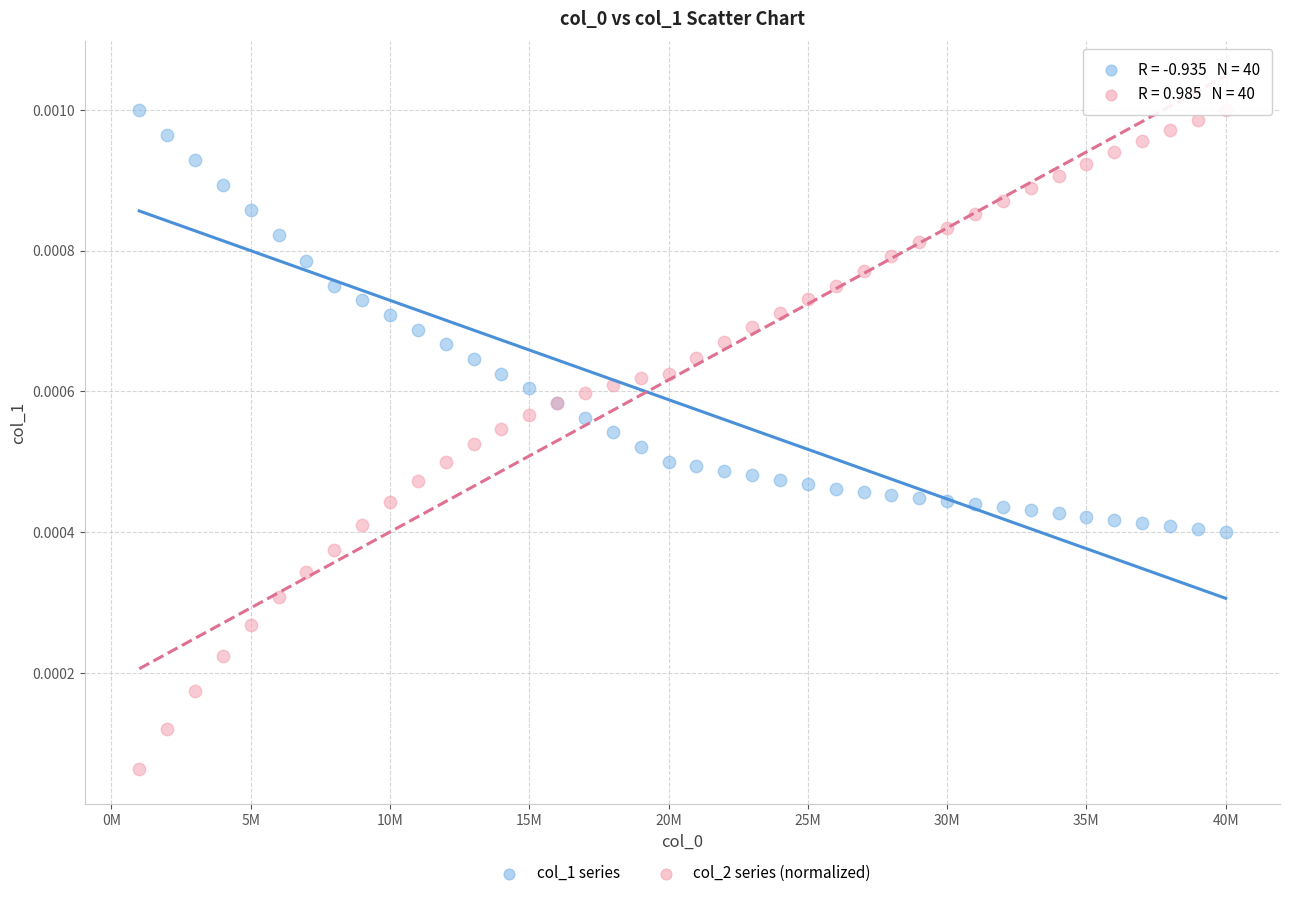

What is the X range (max minus min) for the scatter plot?

39000000.0